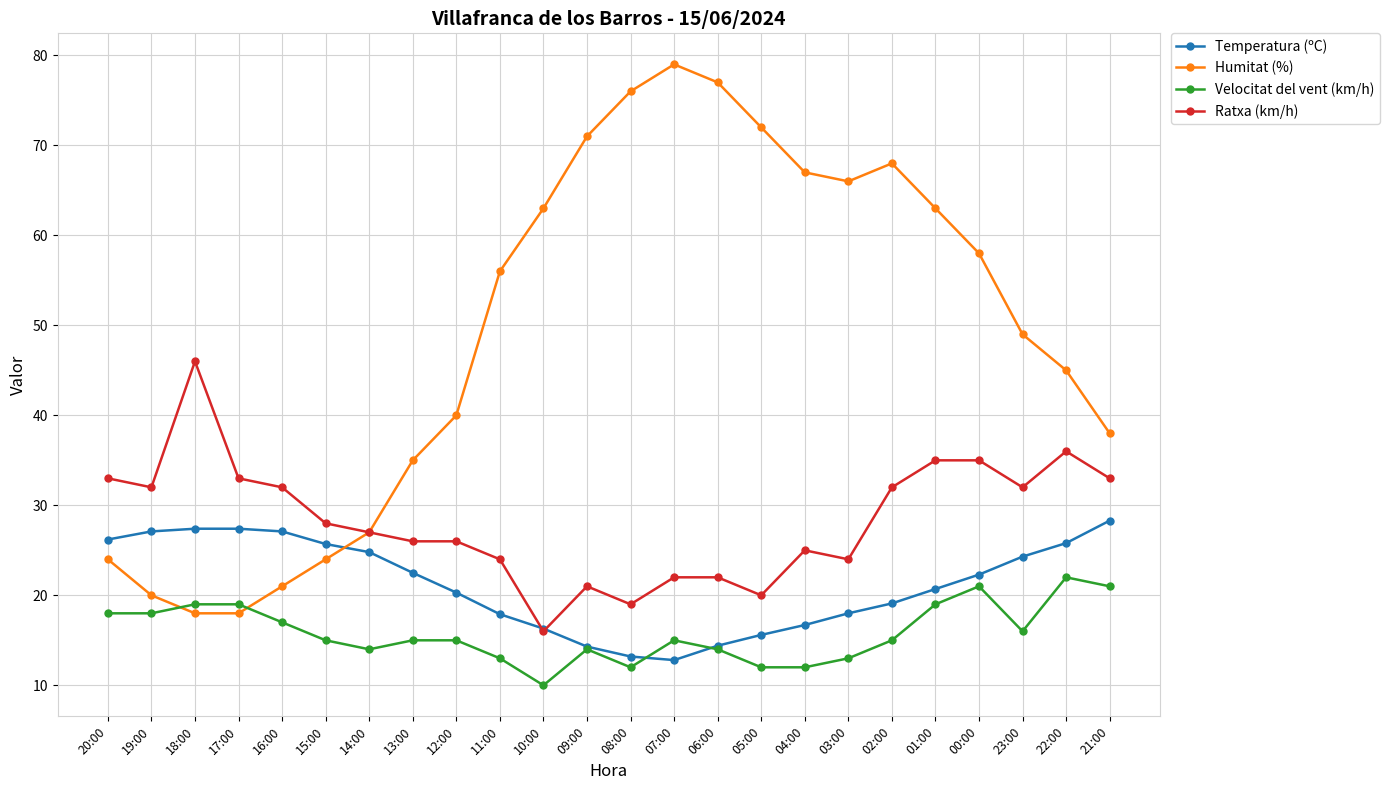

Is it true that Temperatura (ºC) equals 16.3 at 10:00?

True